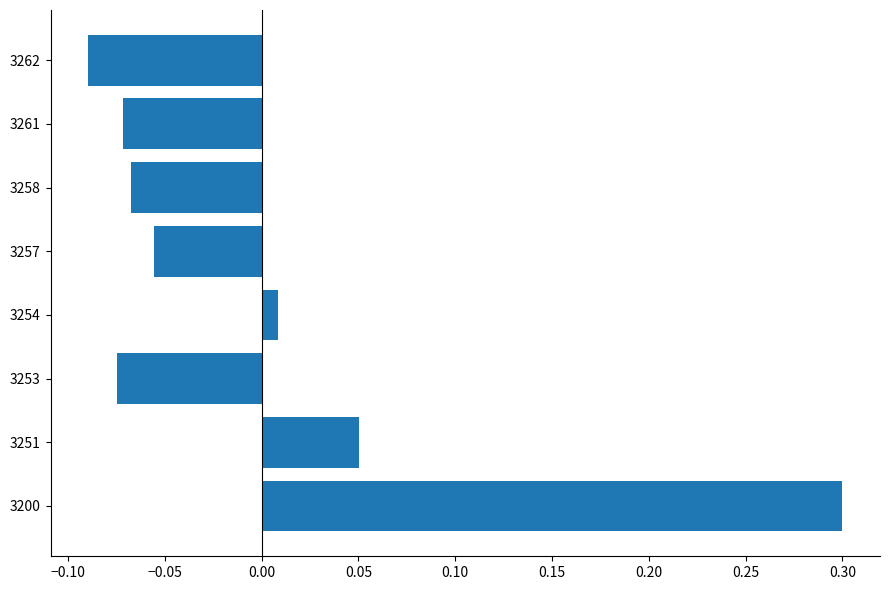

Where is the data nearest to the value 0?

3254